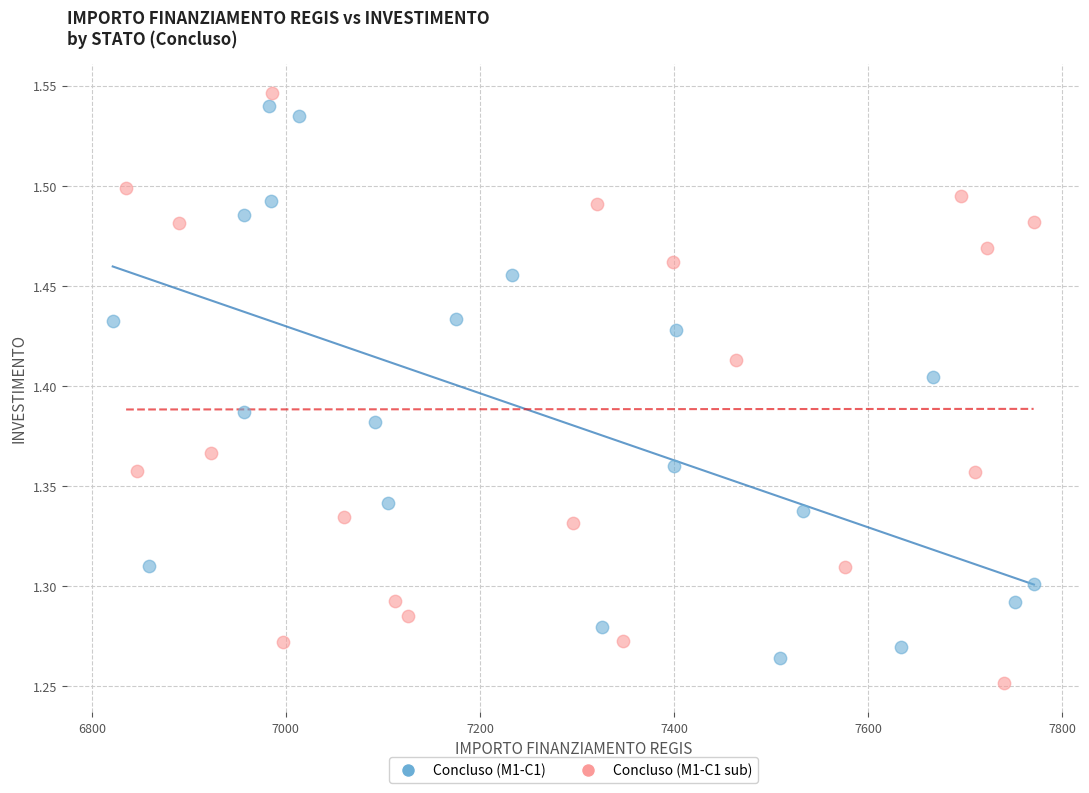

Which series has the widest spread of Y values?

Concluso (M1-C1 sub)